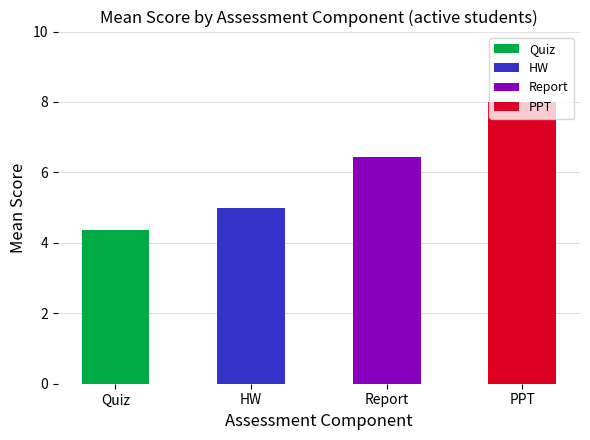

The Report series shows 0.9 at PPT. True or false?

False